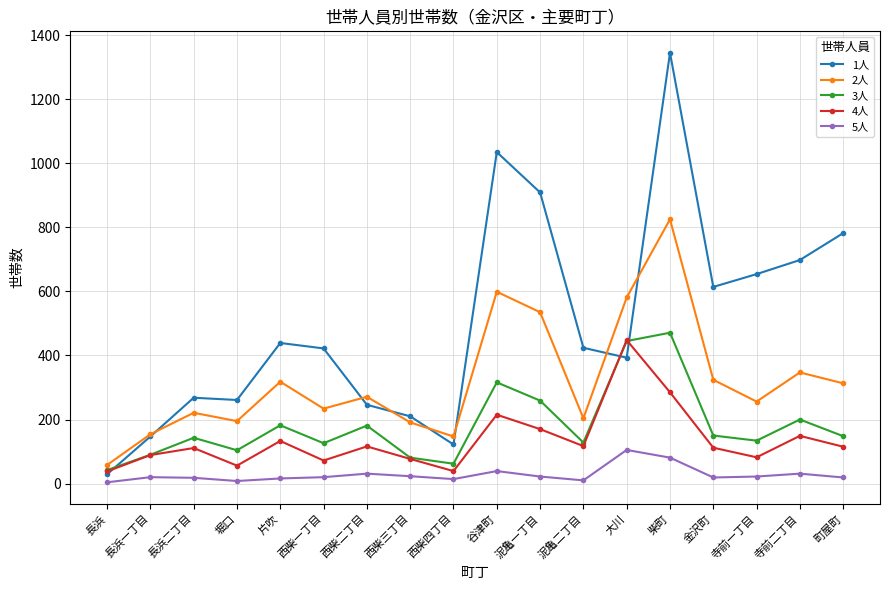

At how many categories does at least one series exceed 559?

8